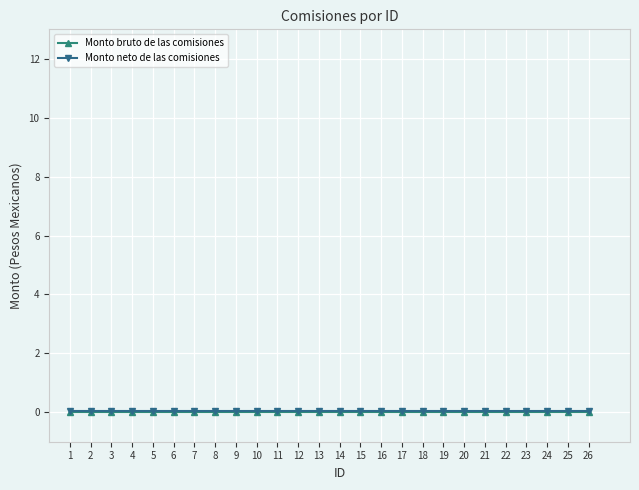

The Monto bruto de las comisiones series shows 0.0 at 9. True or false?

True